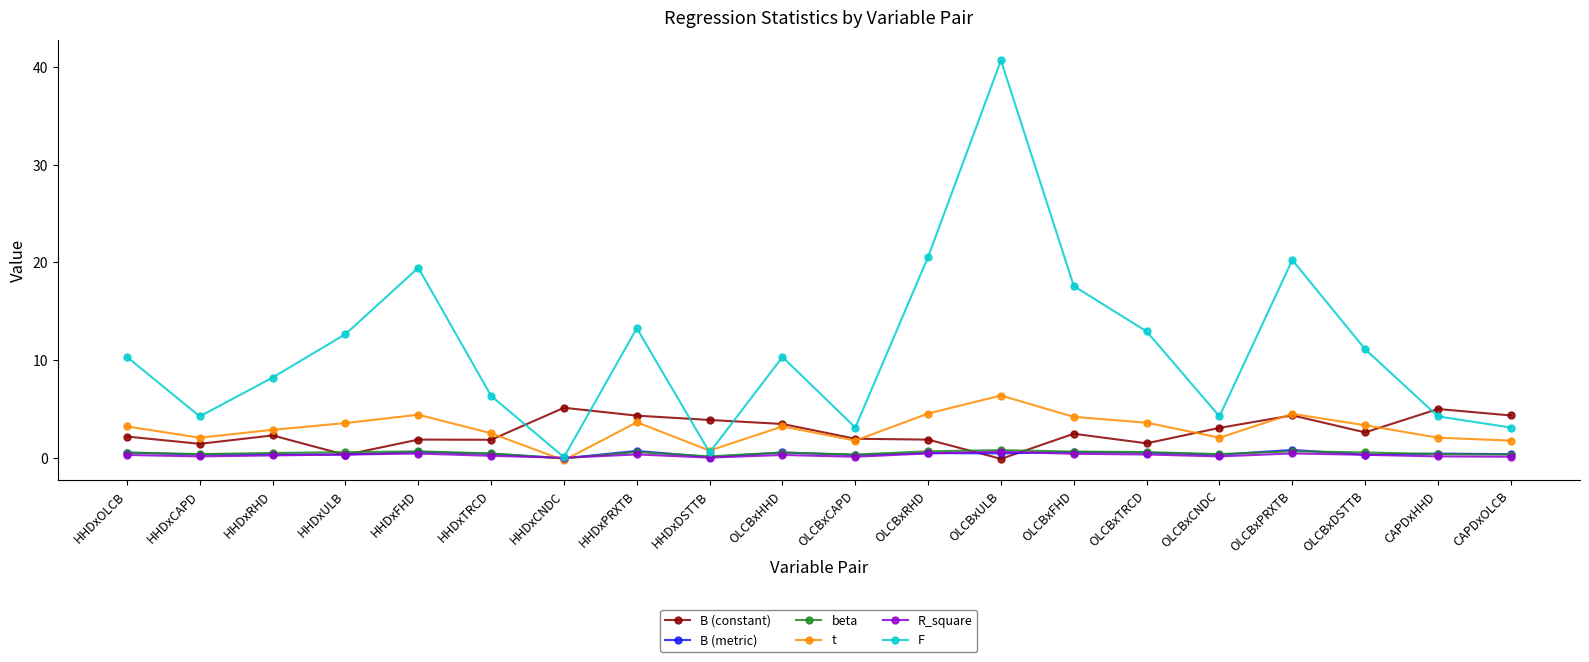

The value of B (metric) at CAPDxHHD is 0.4. True or false?

True